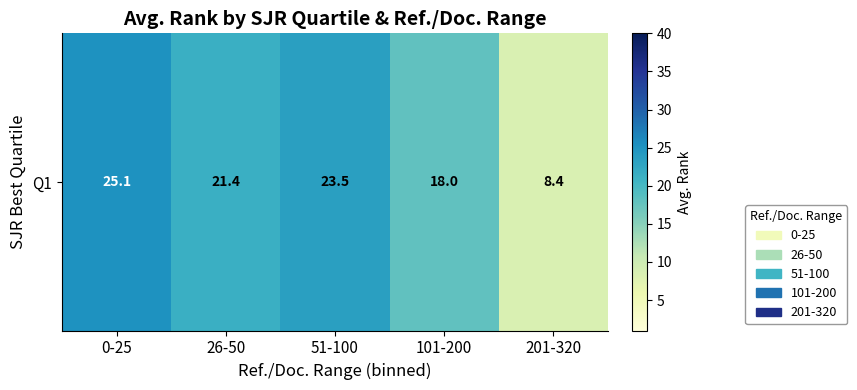

Reading left to right, list all the values displayed in this chart.

25.1	21.4	23.5	18.0	8.4